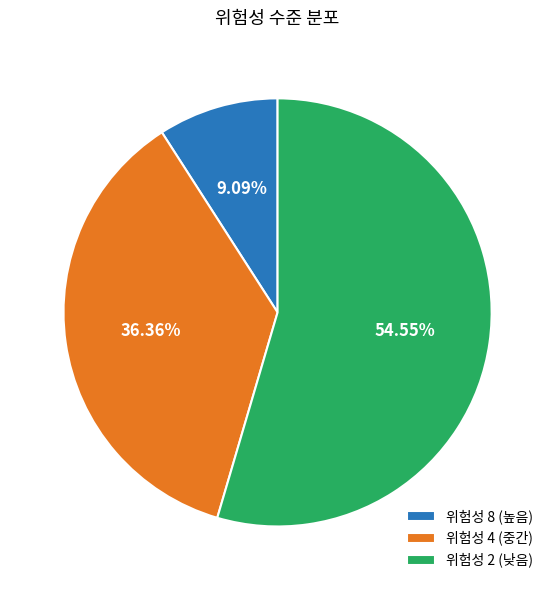

Is there a majority slice in this chart?

Yes